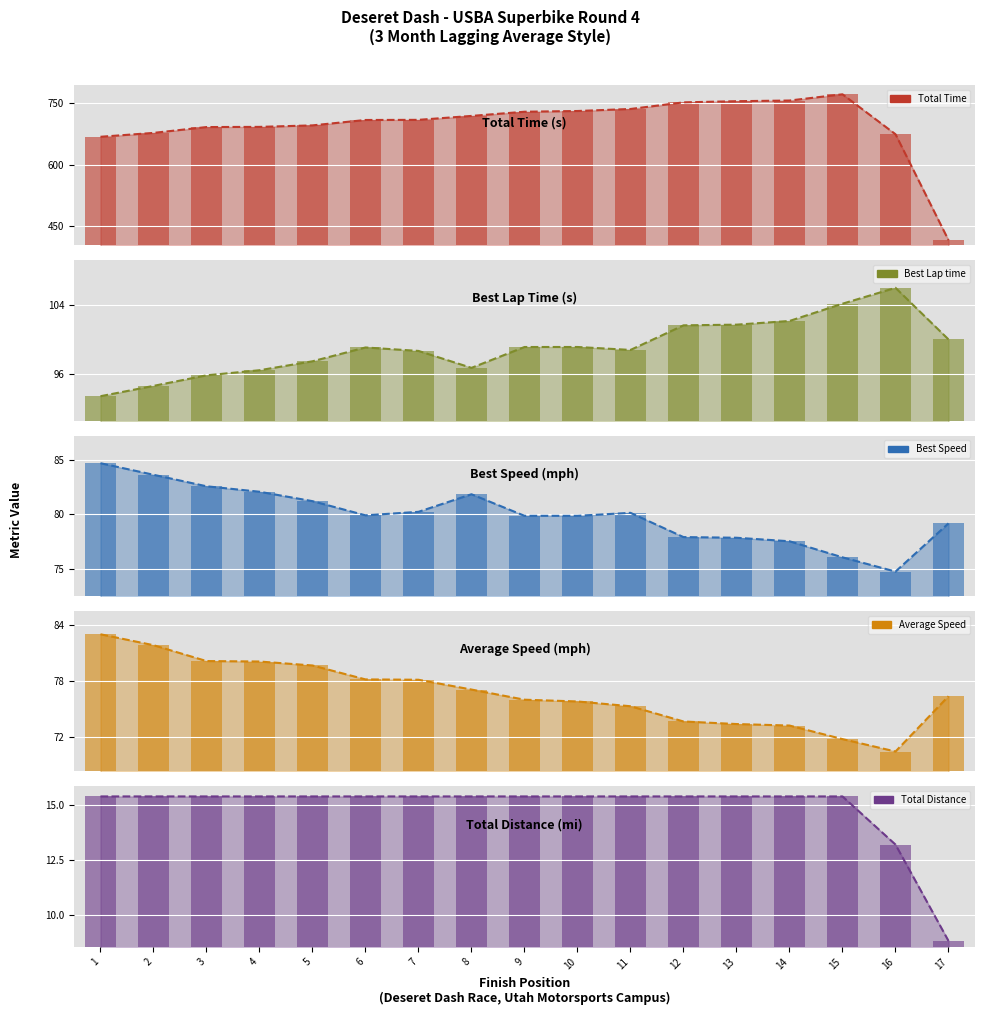

What is the value of the Best Lap time bar at the 16th from the left?

106.0